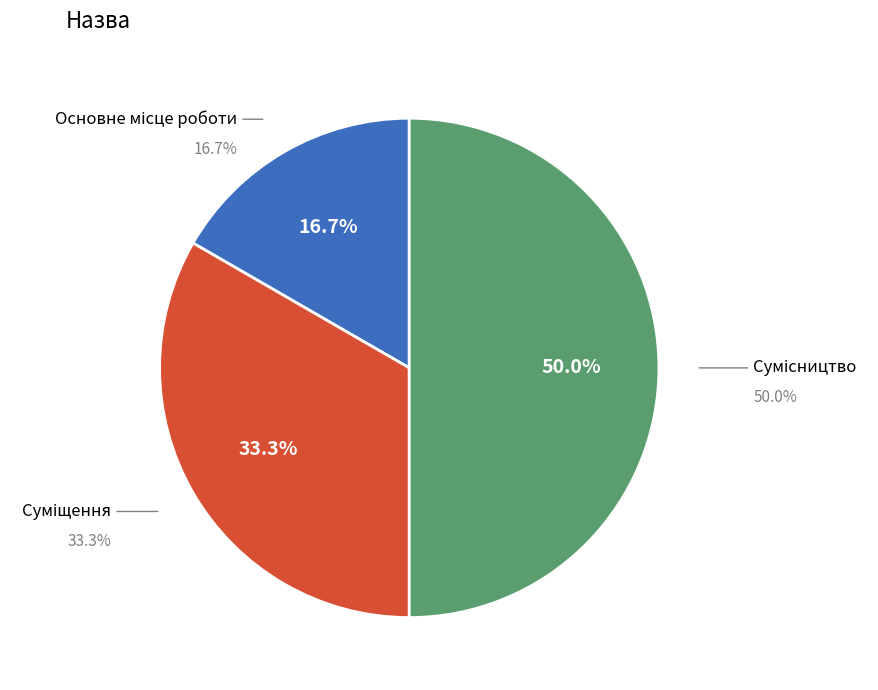

True or false: Основне місце роботи accounts for 24% of the total.

False